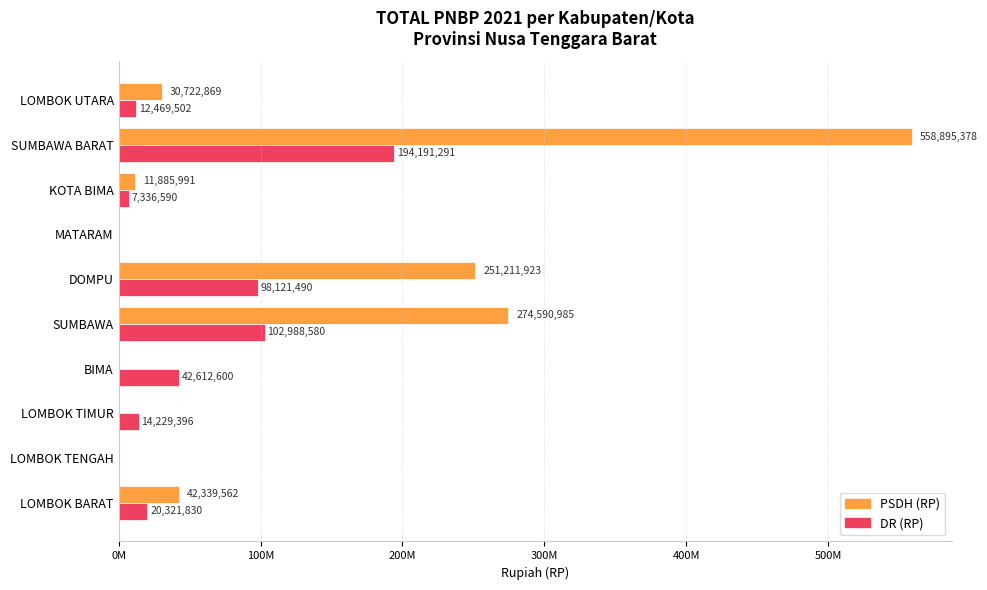

What are all the series names shown in the legend?

PSDH (RP), DR (RP)